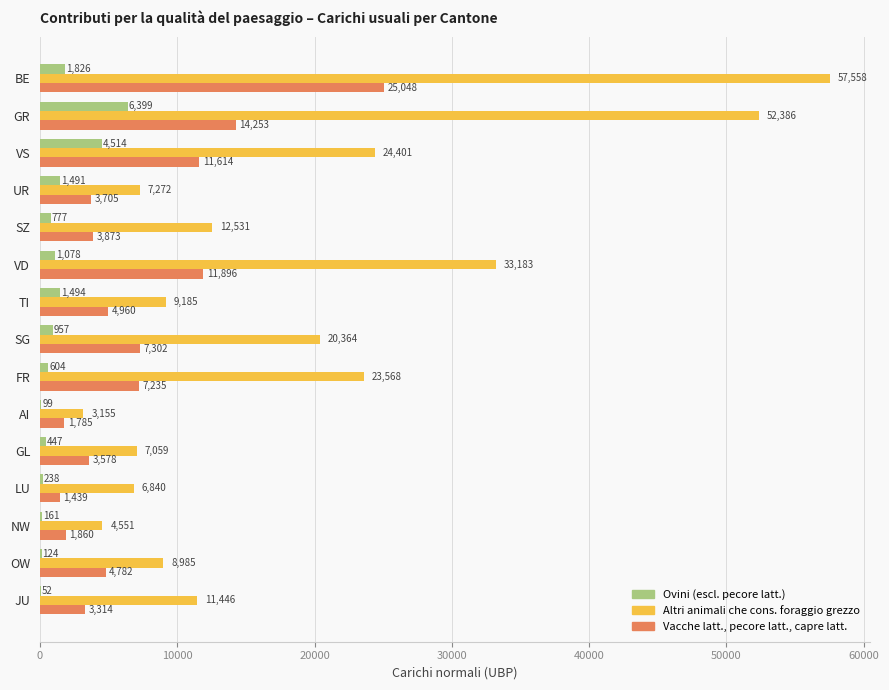

The value of Vacche latt., pecore latt., capre latt. at FR is 7234.9. True or false?

True